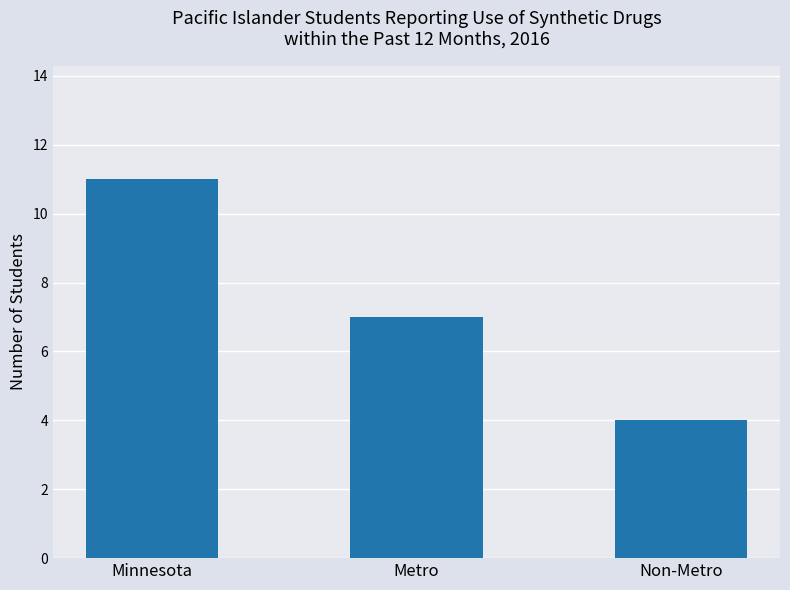

Approximately how many times larger is the value at Non-Metro compared to Minnesota?

0.4